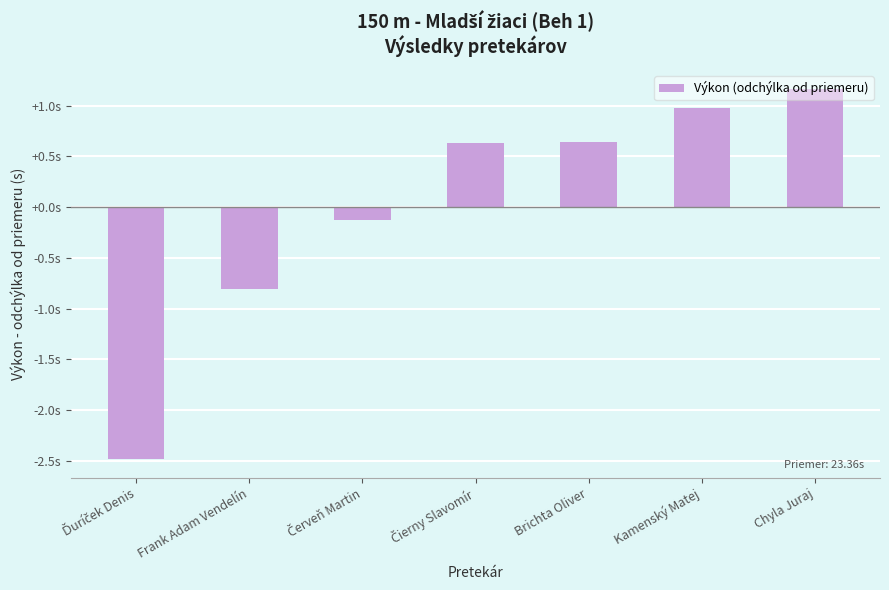

Are the bars horizontal?

No